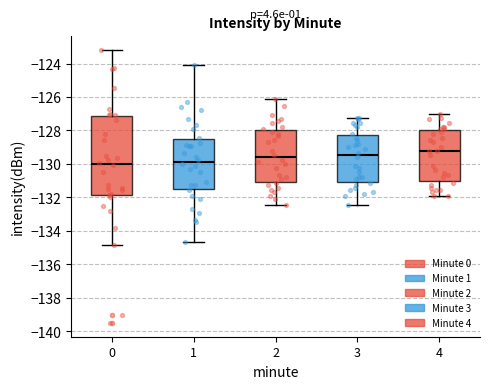

Reading left to right, transcribe this box plot: for each box, give where its median line is, the range the box spans, and where its two whiskers end, as read against the y-axis. The values are not printed on the chart, so give them approximately, as read against the axis.

0: median -130.0, box -131.8 to -127.2, whiskers -134.8 to -123.2
1: median -129.8, box -131.4 to -128.6, whiskers -134.6 to -124.0
2: median -129.6, box -131.0 to -128.0, whiskers -132.4 to -126.2
3: median -129.4, box -131.0 to -128.2, whiskers -132.4 to -127.2
4: median -129.2, box -131.0 to -128.0, whiskers -131.8 to -127.0